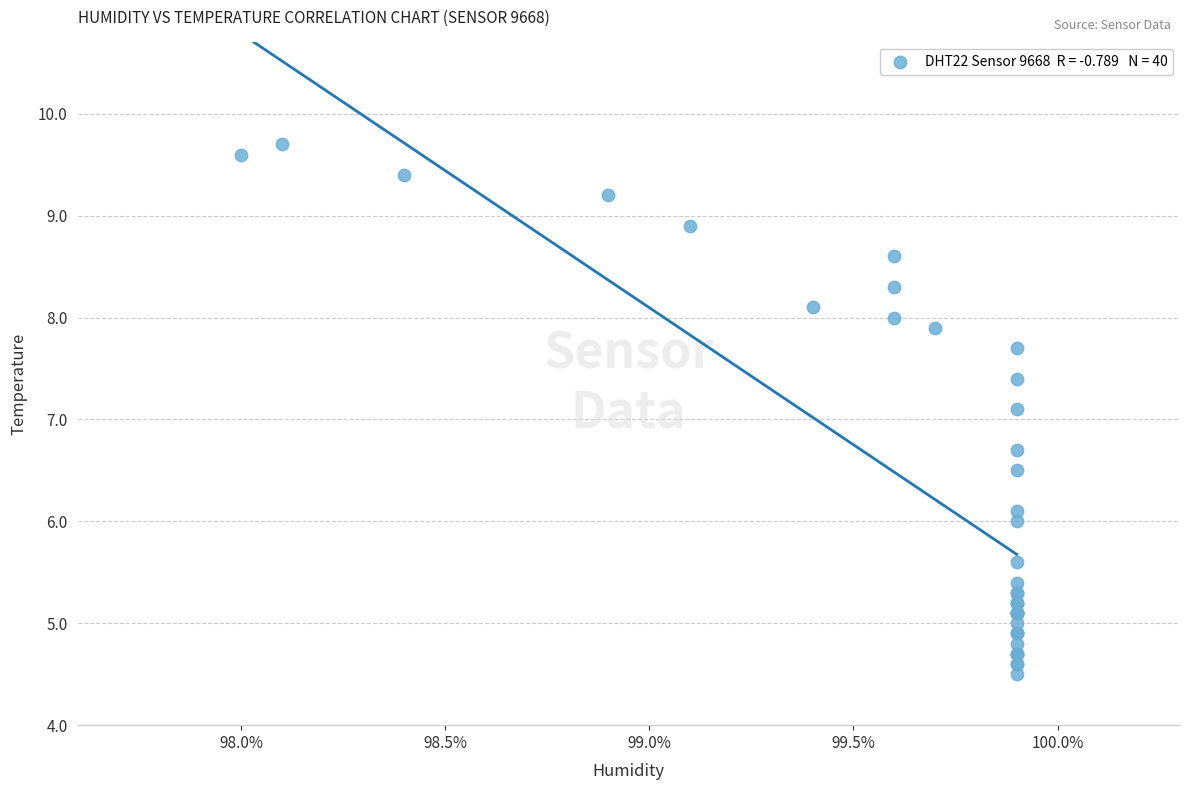

What Y value in the scatter plot is closest to 7?

7.1